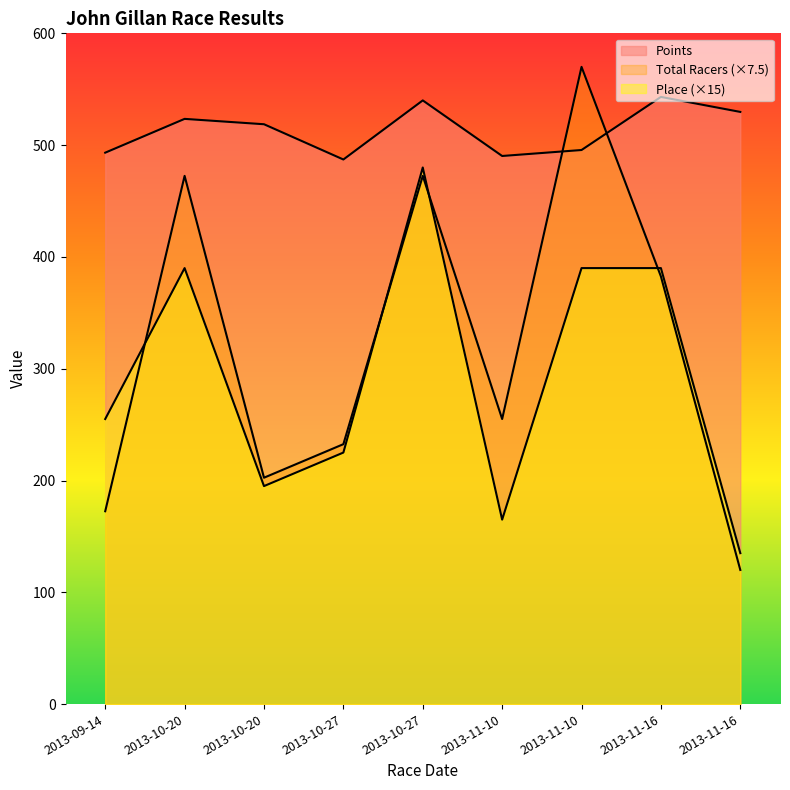

Between 2013-09-14 and 2013-11-16, which is larger?

2013-11-16